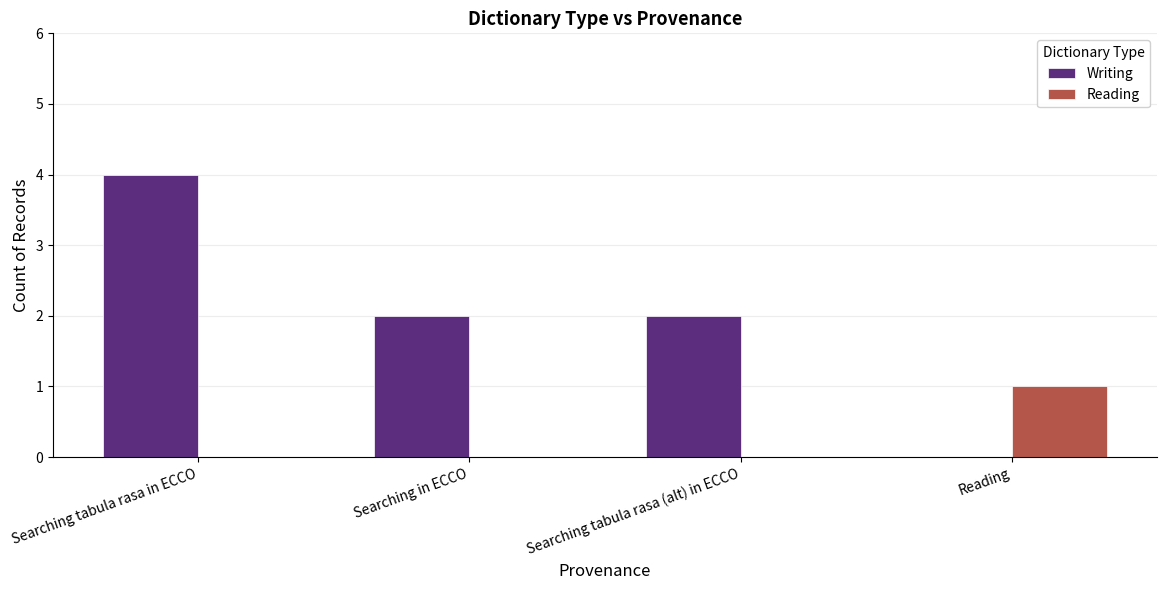

At which category is the sum across all series the highest?

Searching tabula rasa in ECCO